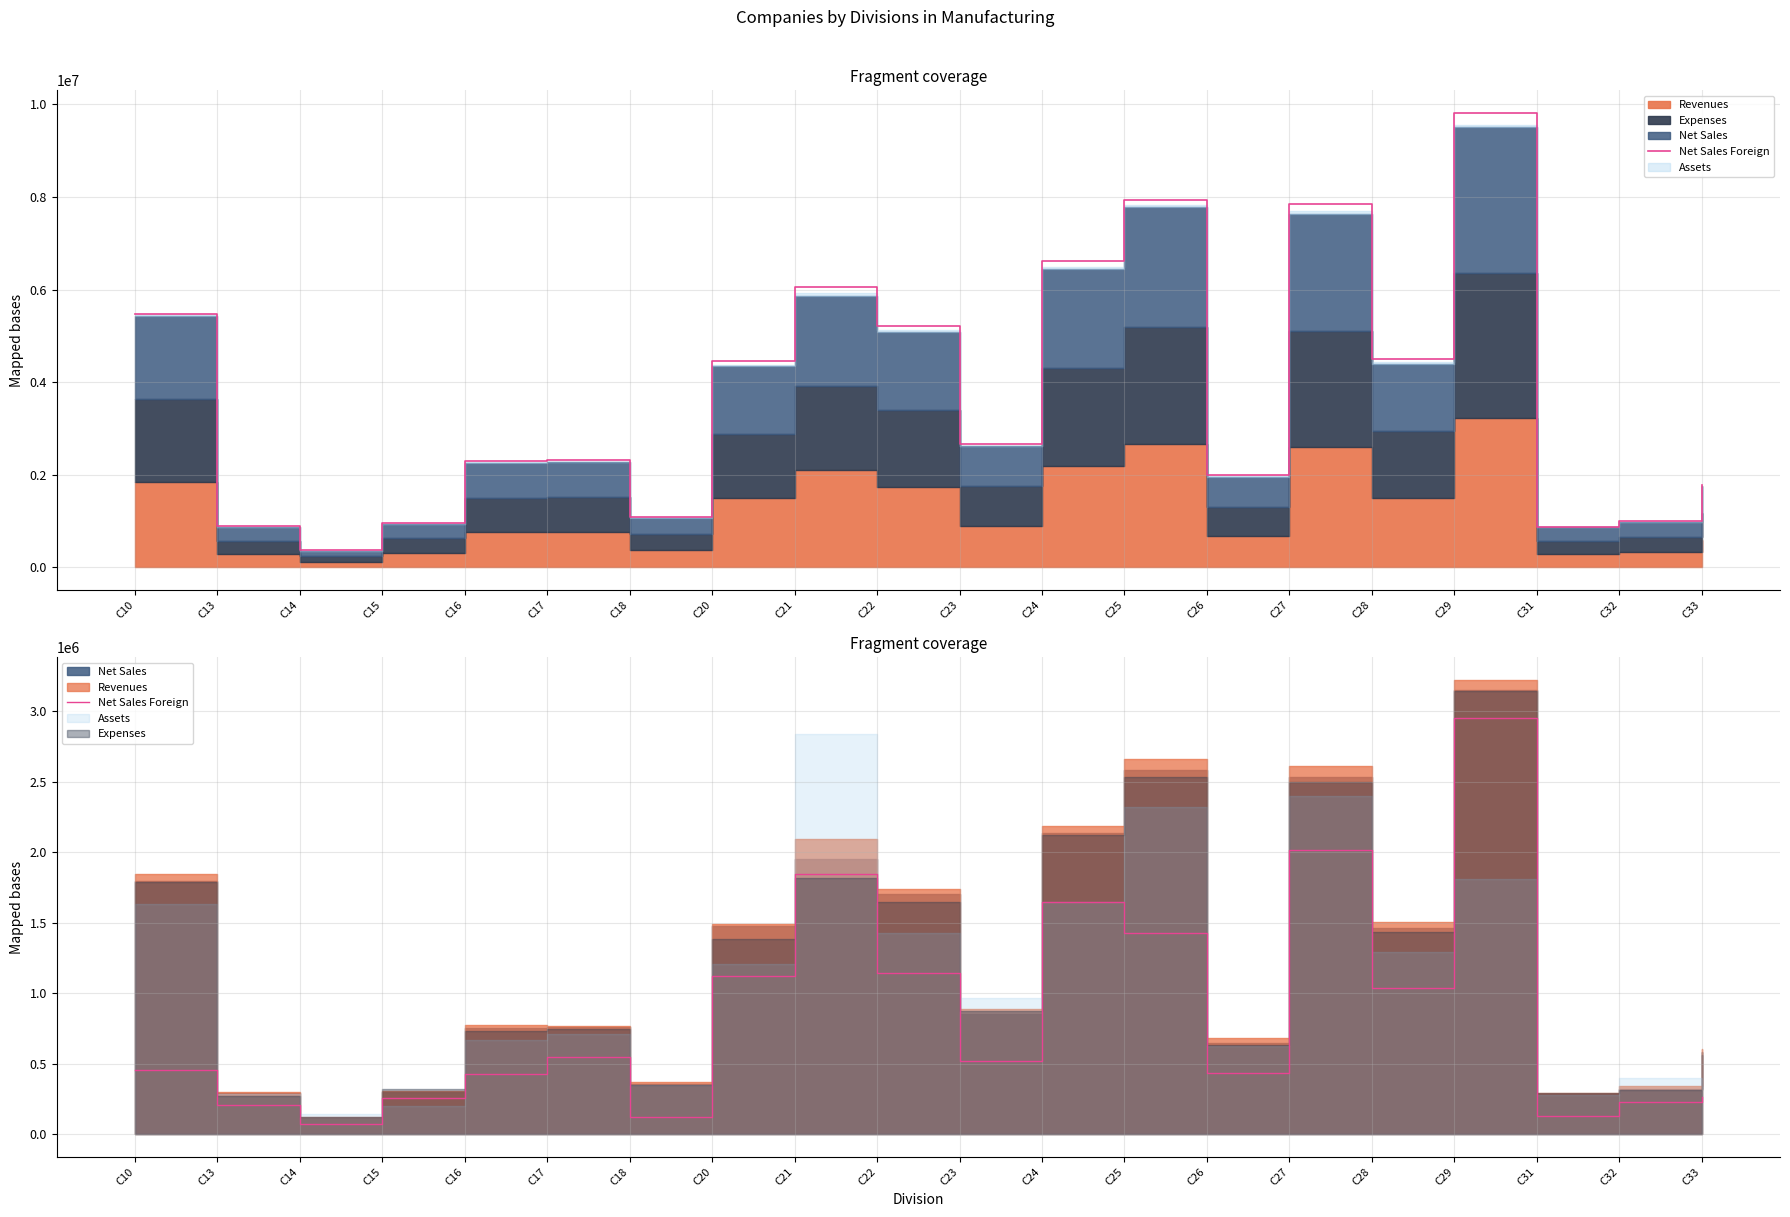

How many interior local valleys (lower than both neighbors) does the data have?

6